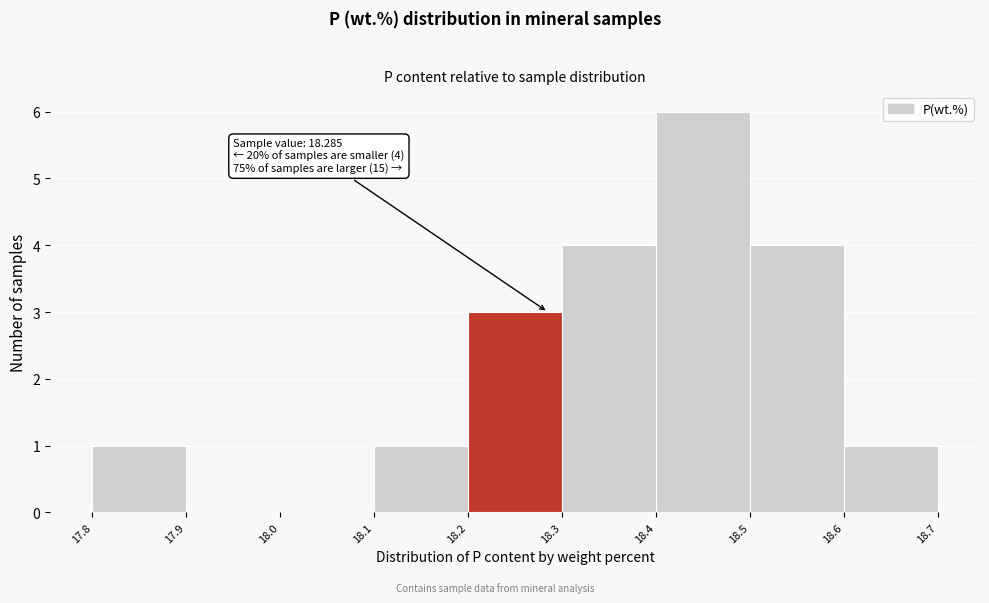

Which range on the x-axis has the tallest bar?

18.4 to 18.5